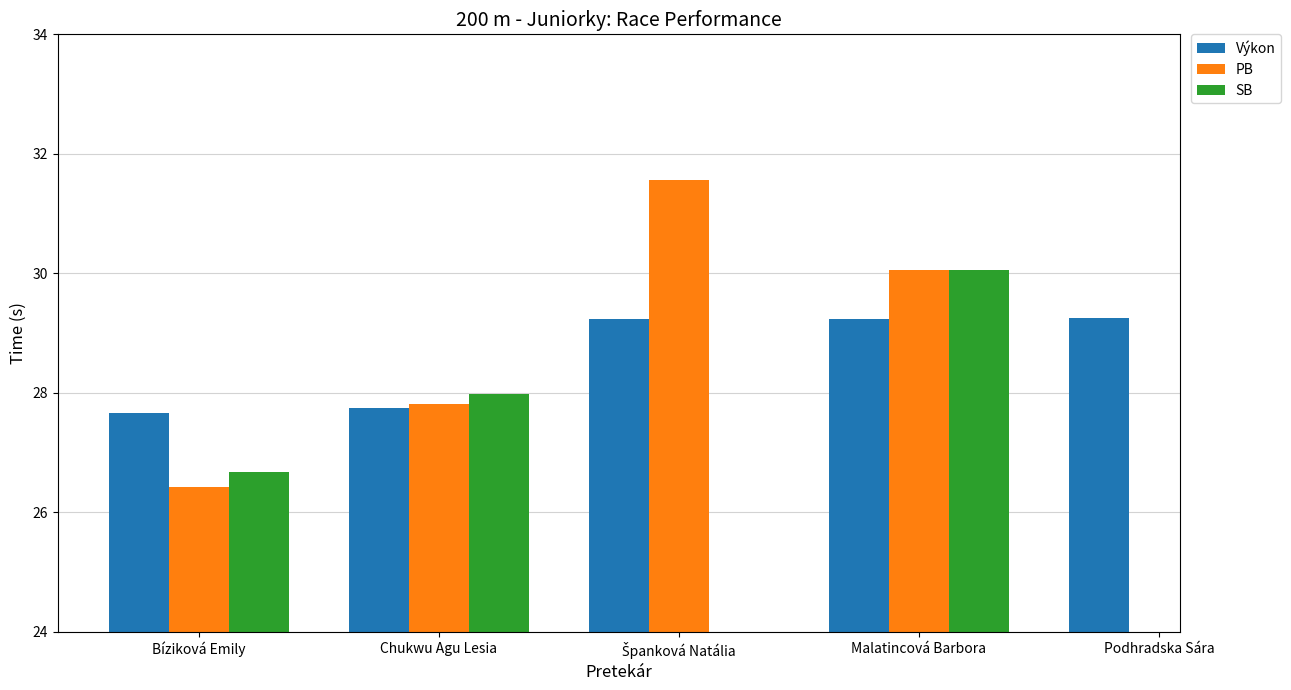

How many groups of bars are there?

5